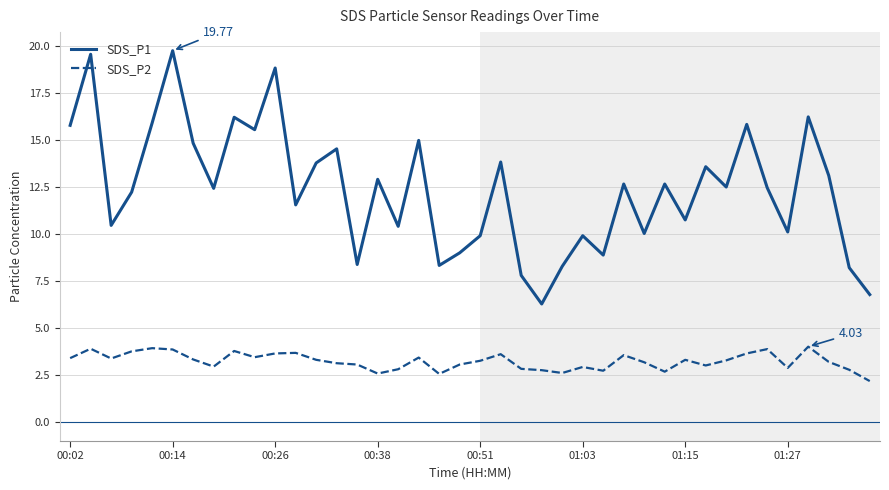

True or false: SDS_P1 and SDS_P2 intersect in this chart.

False